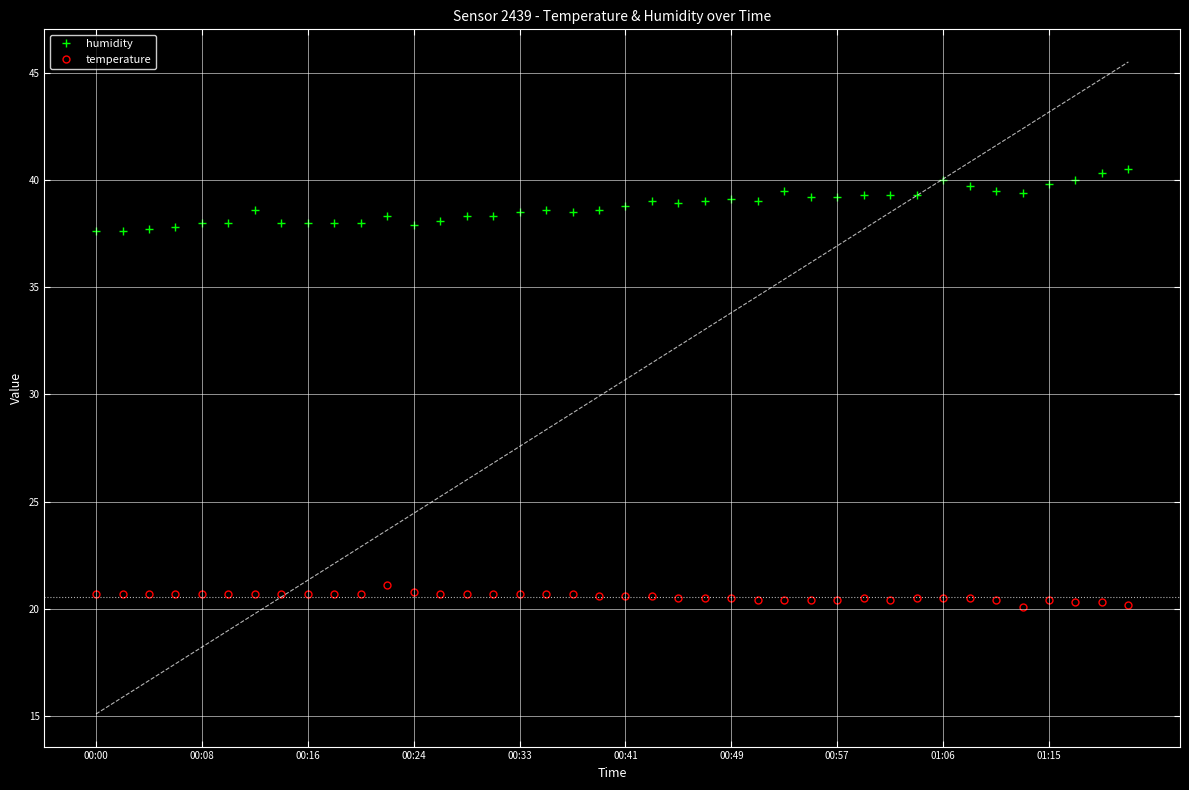

What value does the humidity series have at 15?

38.3